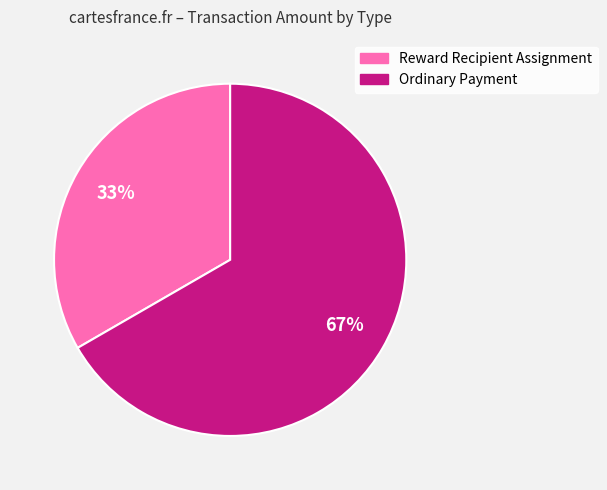

True or false: Ordinary Payment accounts for 67% of the total.

True